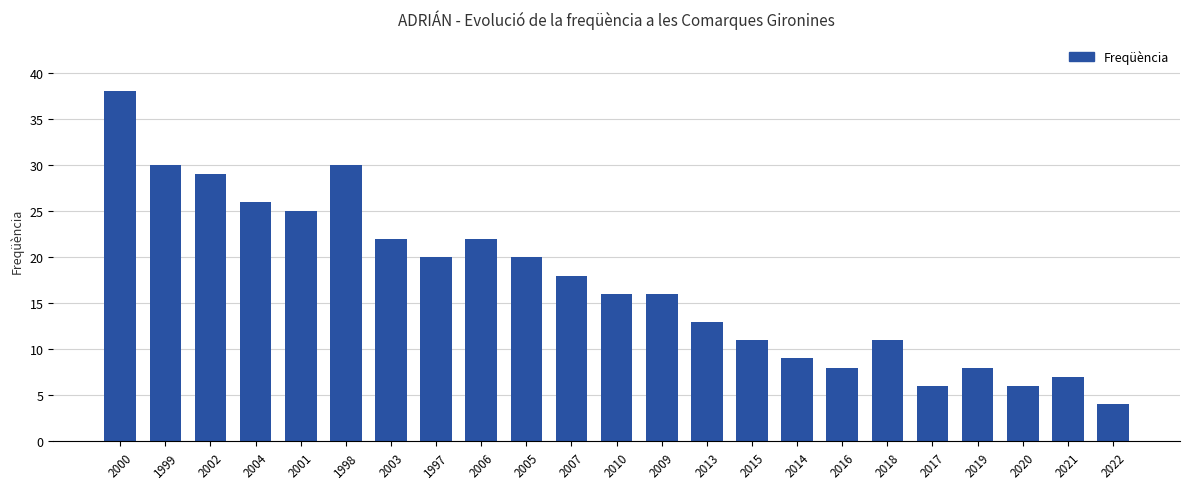

At which label does the data first exceed 16?

2000